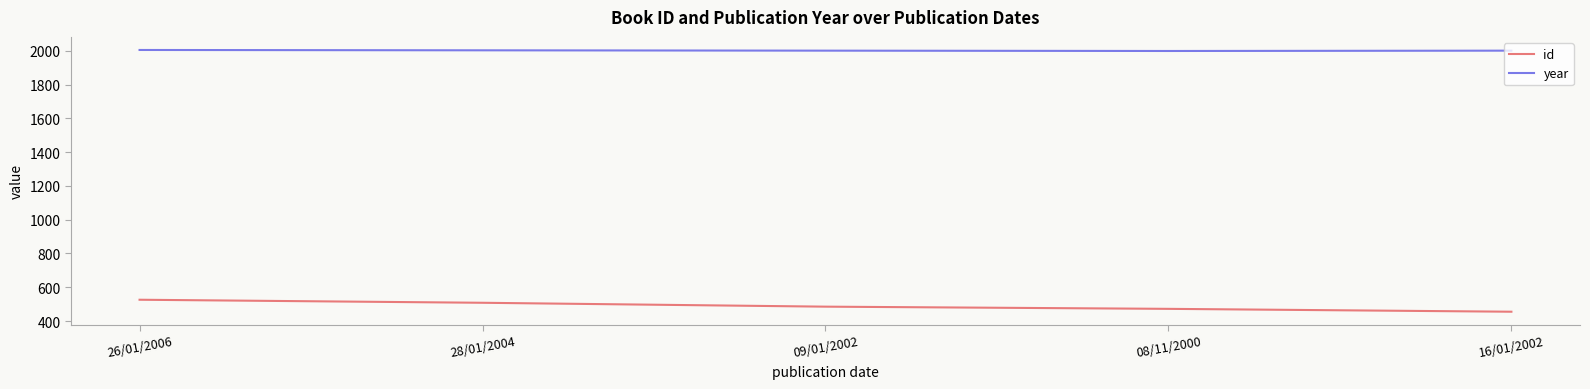

True or false: id and year intersect in this chart.

False